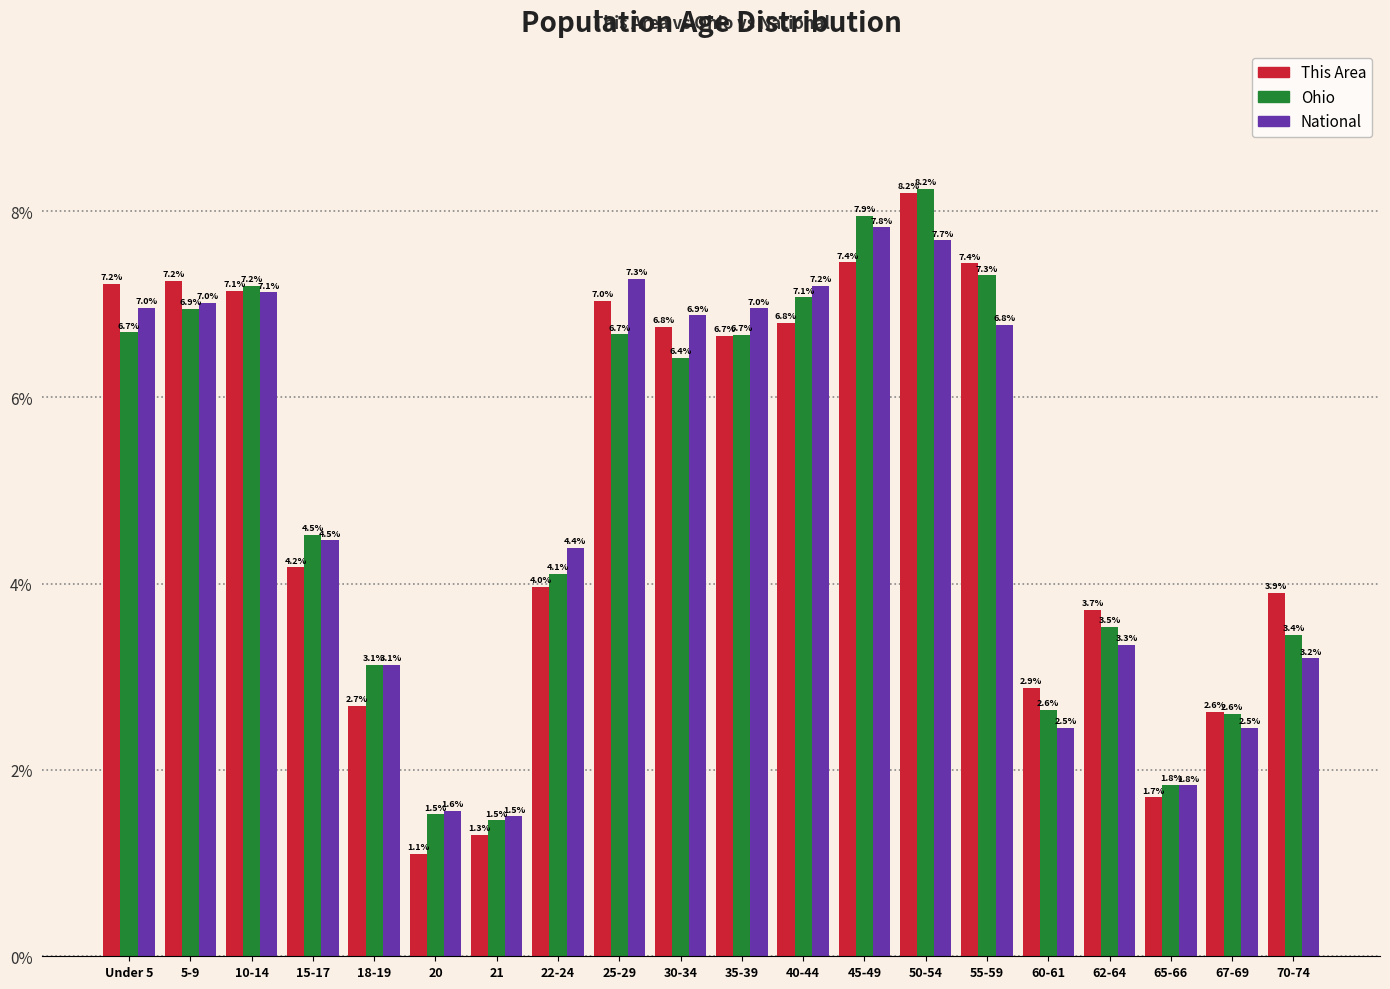

Reading left to right, list all the values displayed in this chart.

This Area: 7.2	7.2	7.1	4.2	2.7	1.1	1.3	4.0	7.0	6.8	6.7	6.8	7.4	8.2	7.4	2.9	3.7	1.7	2.6	3.9
Ohio: 6.7	6.9	7.2	4.5	3.1	1.5	1.5	4.1	6.7	6.4	6.7	7.1	7.9	8.2	7.3	2.6	3.5	1.8	2.6	3.4
National: 7.0	7.0	7.1	4.5	3.1	1.6	1.5	4.4	7.3	6.9	7.0	7.2	7.8	7.7	6.8	2.5	3.3	1.8	2.5	3.2